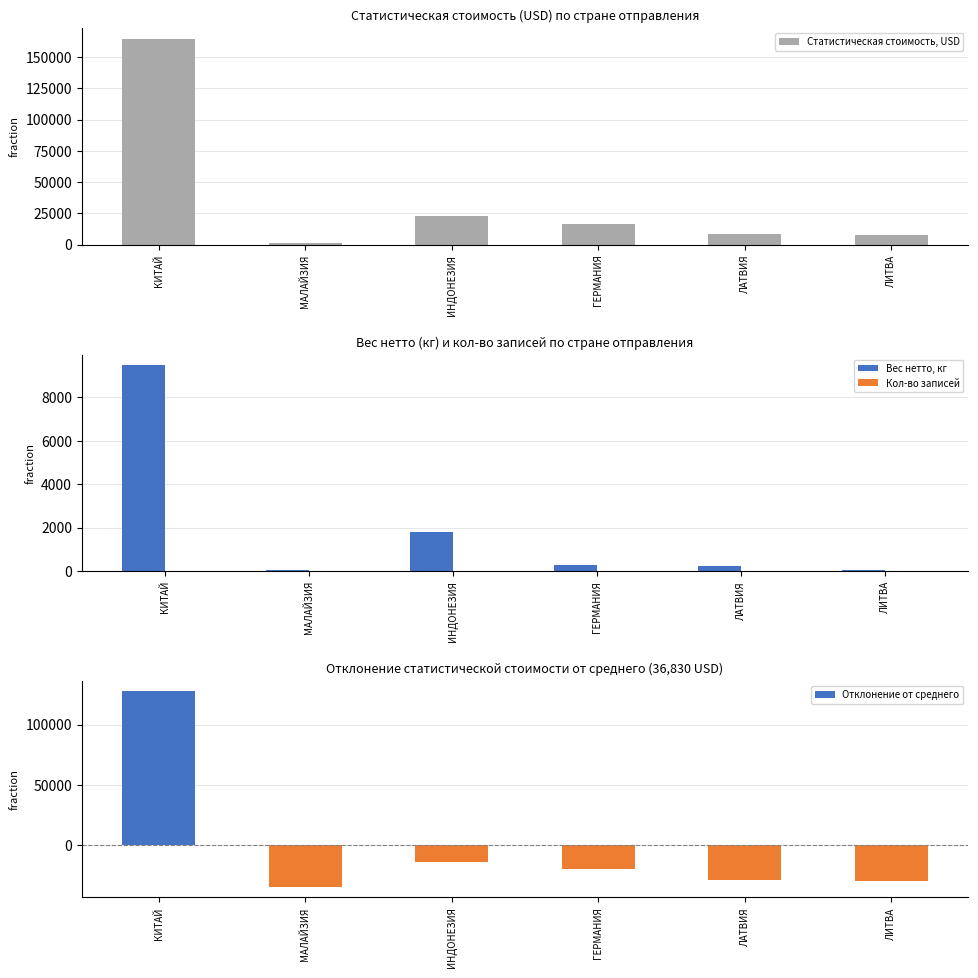

Are the bars grouped side by side (vs. stacked)?

Yes